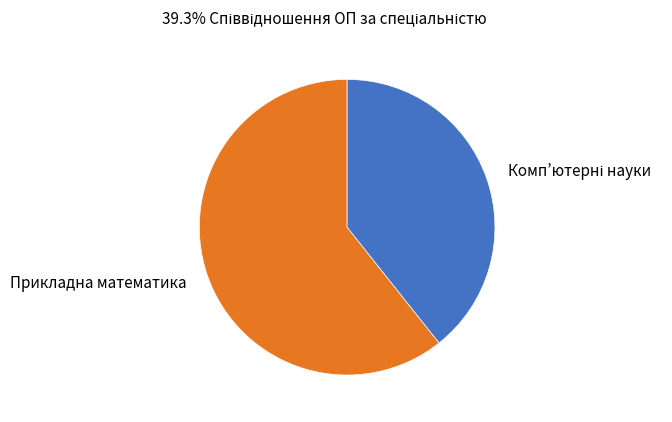

Is there any slice that represents more than half of the pie?

Yes